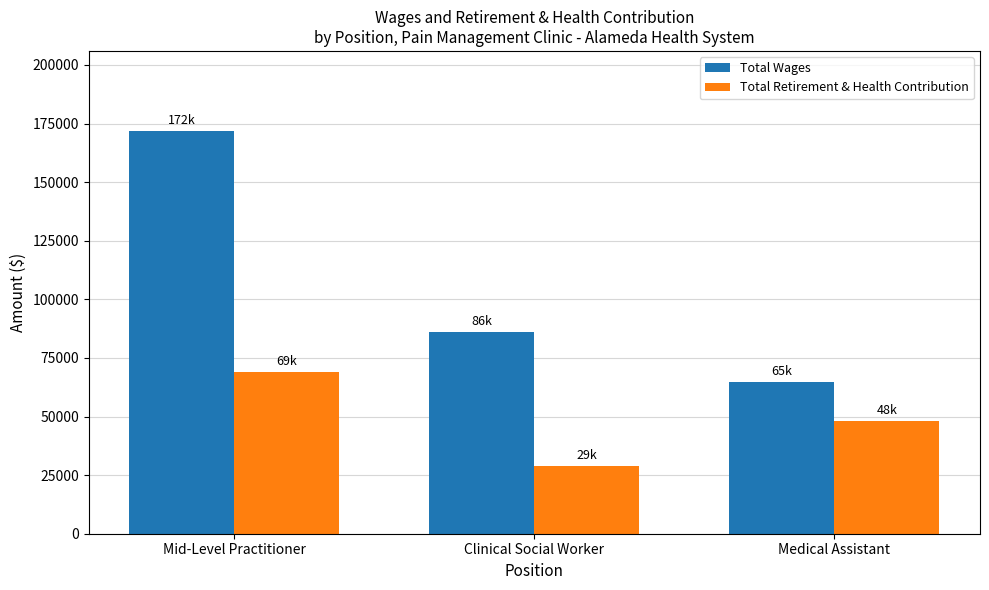

At how many categories does at least one series exceed 32268?

3